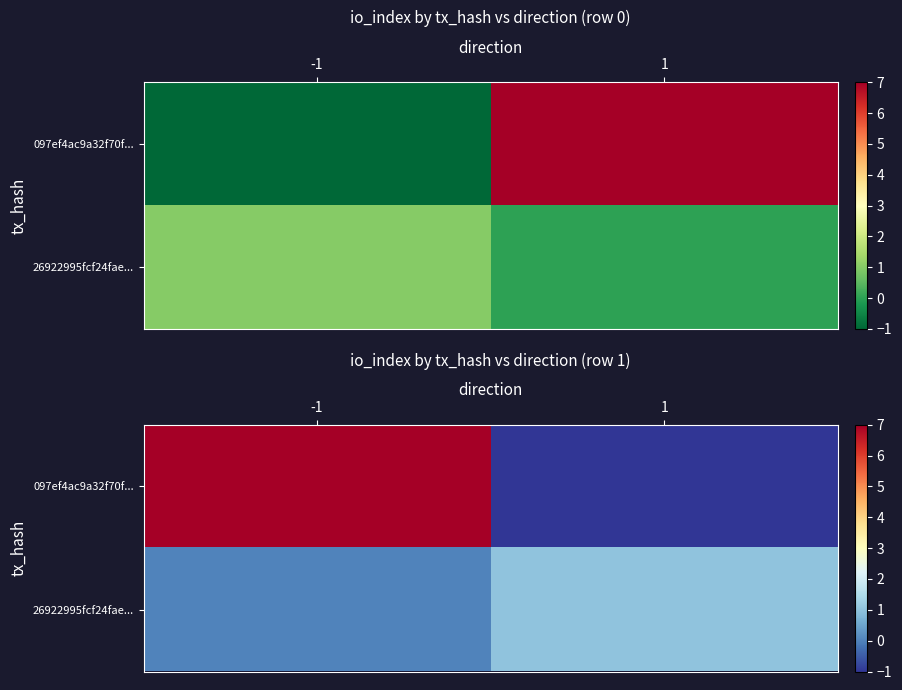

What is the sum of the 097ef4ac9a32f70f... values at -1 and 1?

6